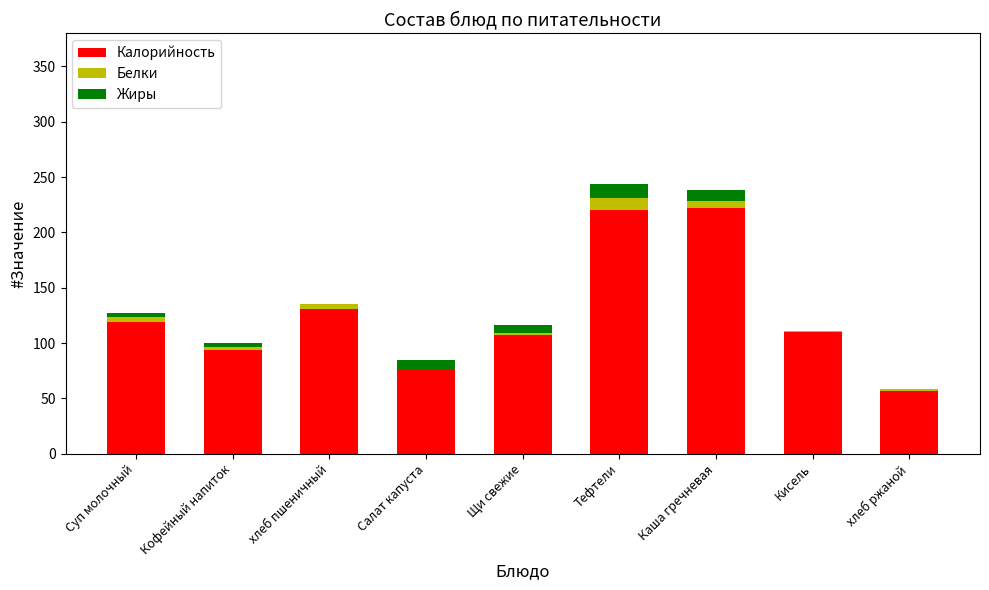

Where is Калорийность nearest to the value 139?

хлеб пшеничный